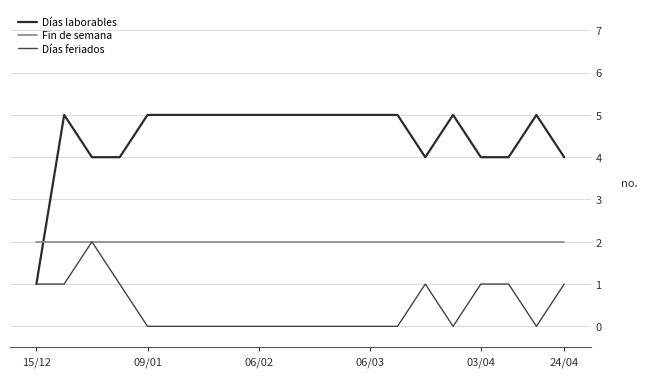

After their last crossing, which series has the higher values: Fin de semana or Días laborables?

Días laborables